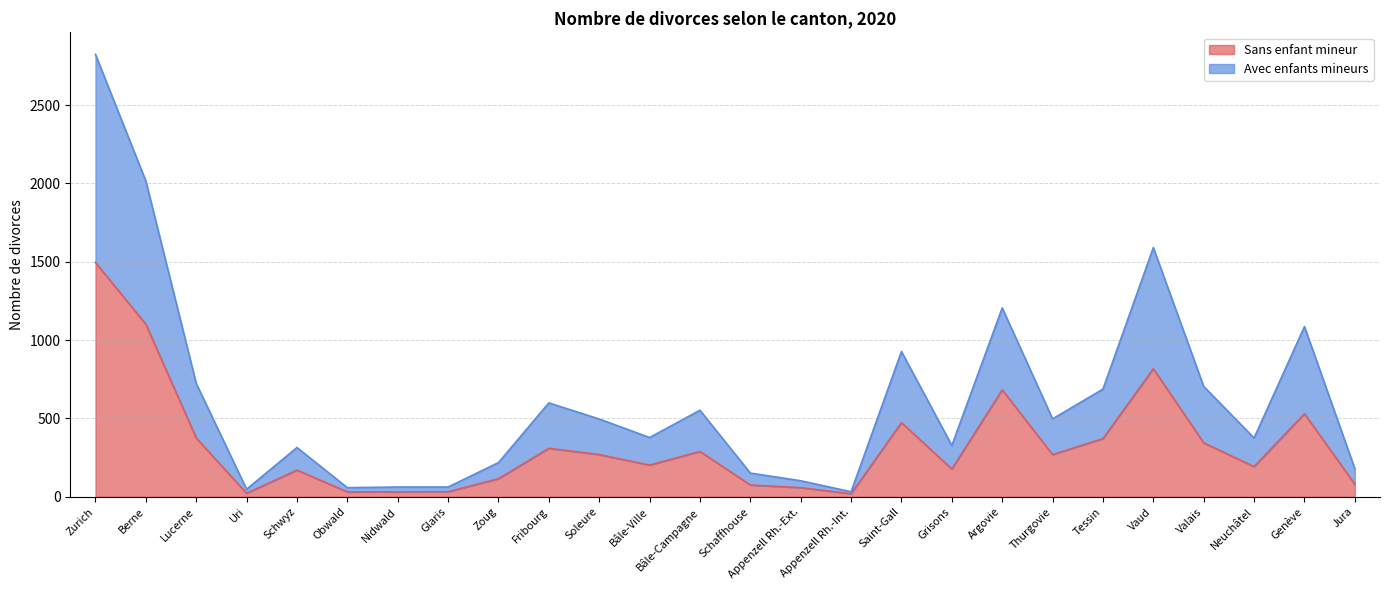

What is the label of the 1st point from the left?

Zurich